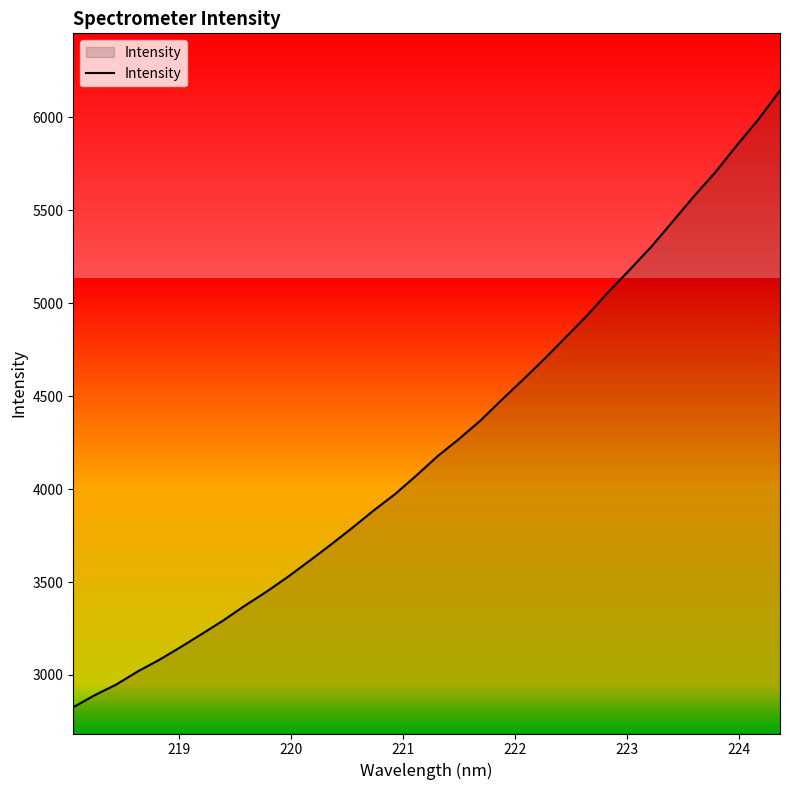

What is the greatest value displayed?

6143.9